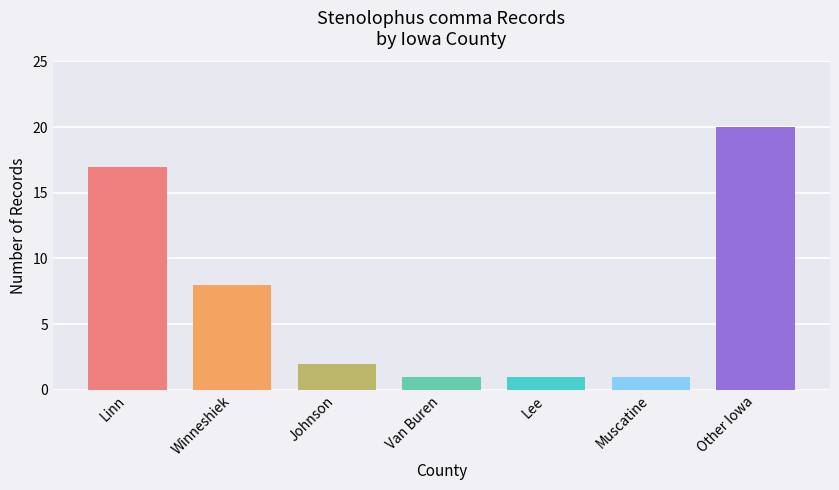

The value at Van Buren is 0. True or false?

False